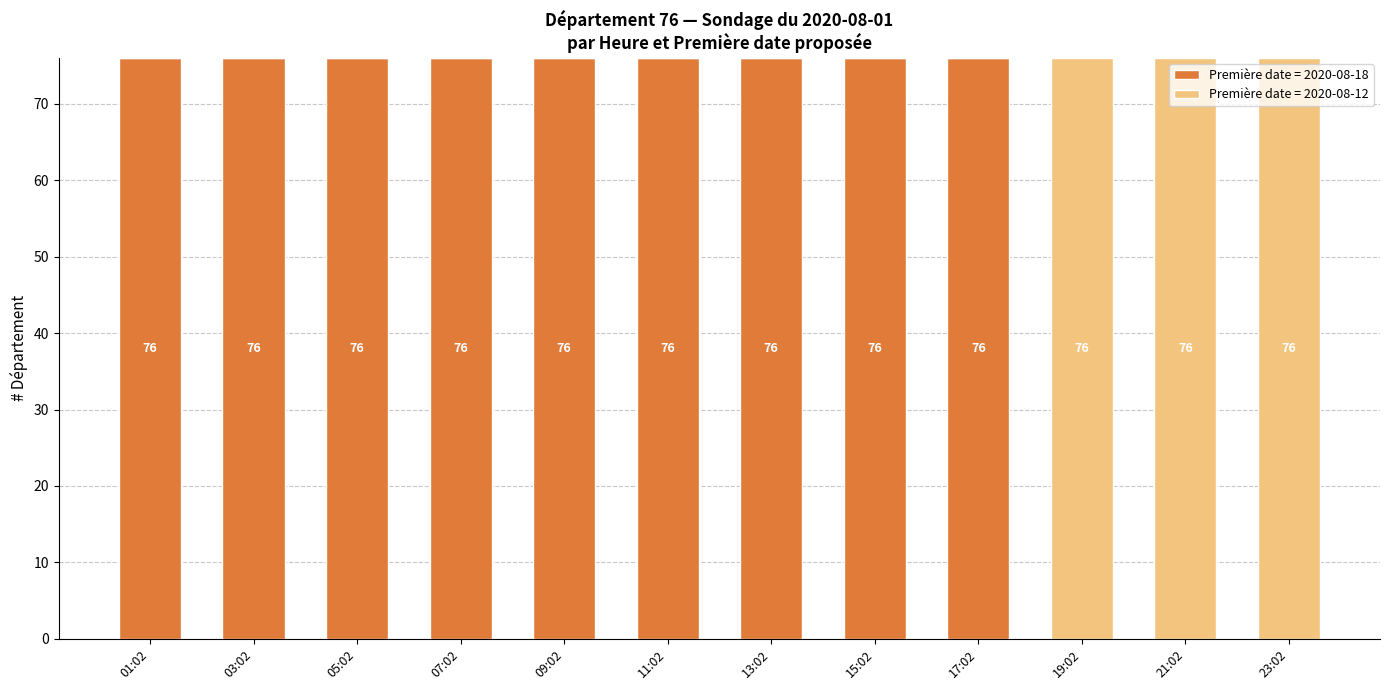

What is the highest value of the Première date = 2020-08-18 series?

76